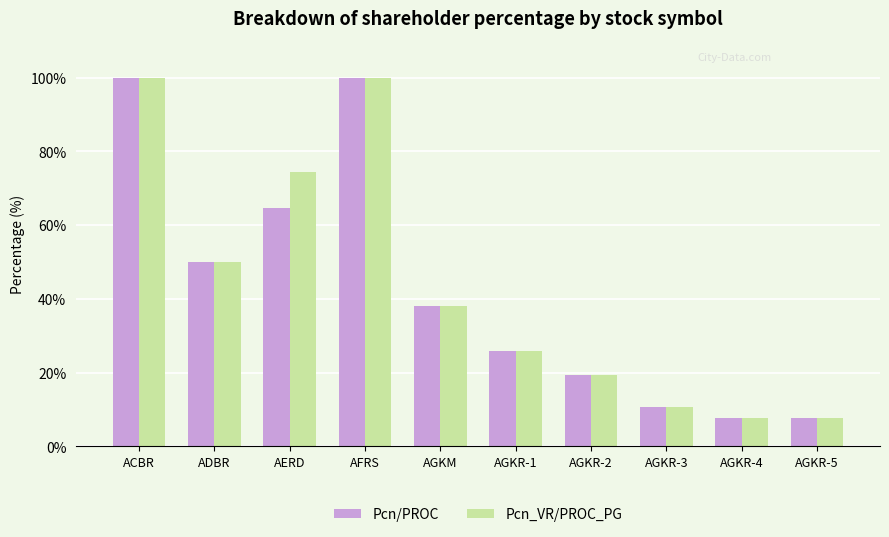

At which label is Pcn_VR/PROC_PG closest to 53?

ADBR